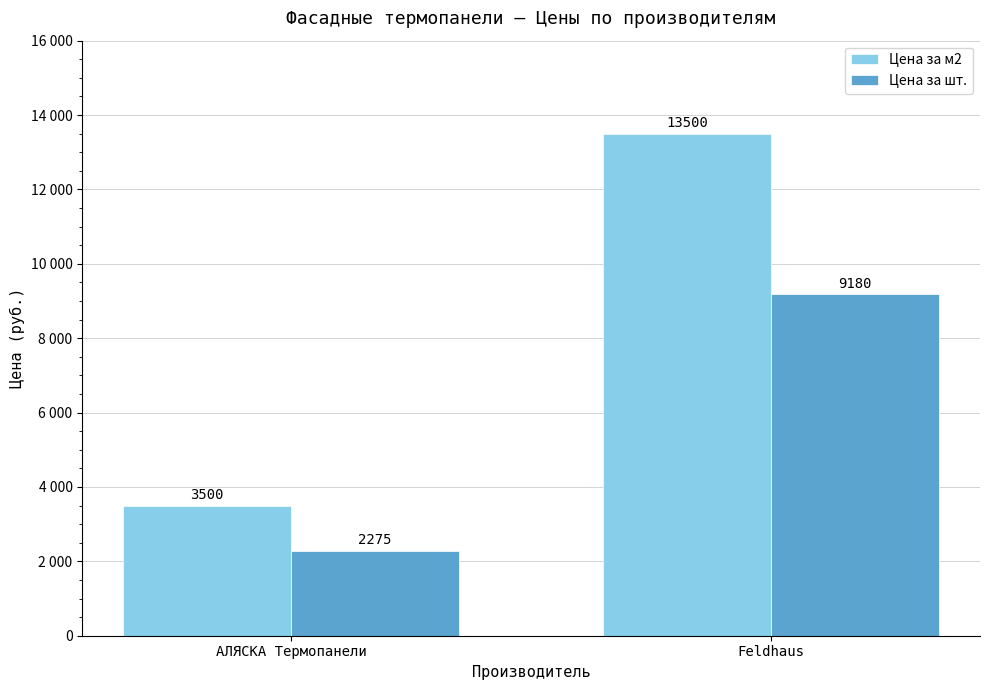

Does the chart contain any negative values?

No